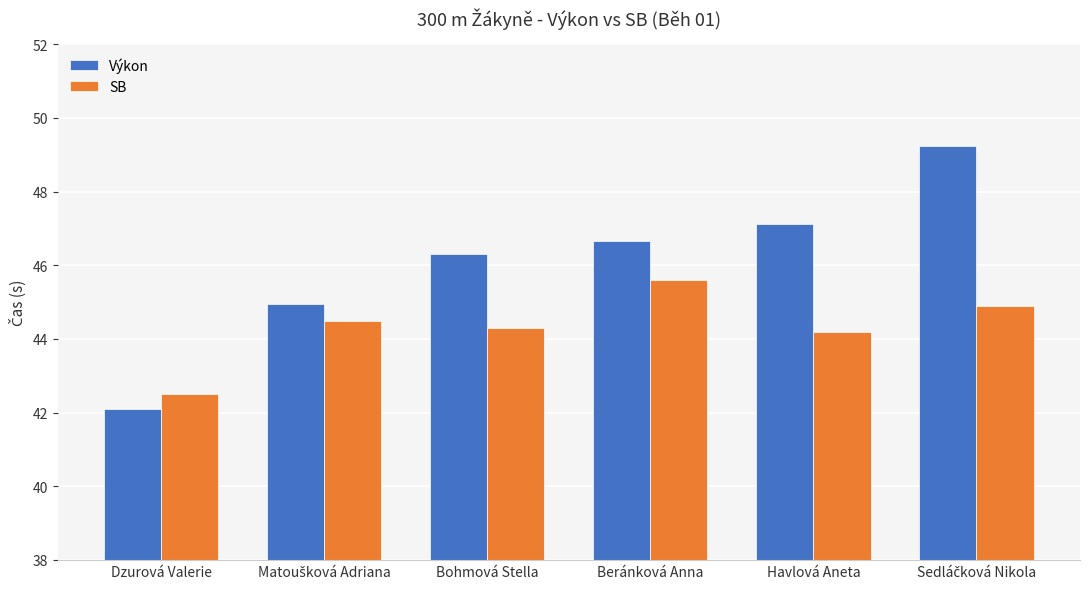

At which category does the chart reach its minimum across all series?

Dzurová Valerie